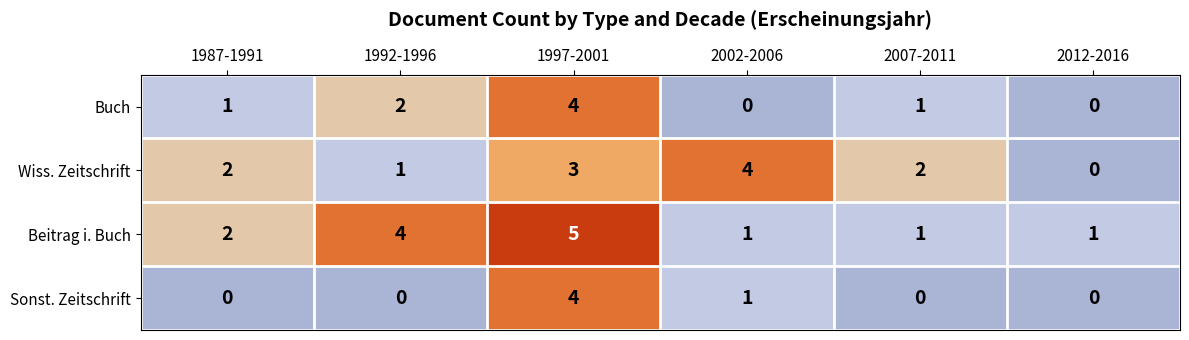

What is the spread (max minus min) of values at 2002-2006?

4